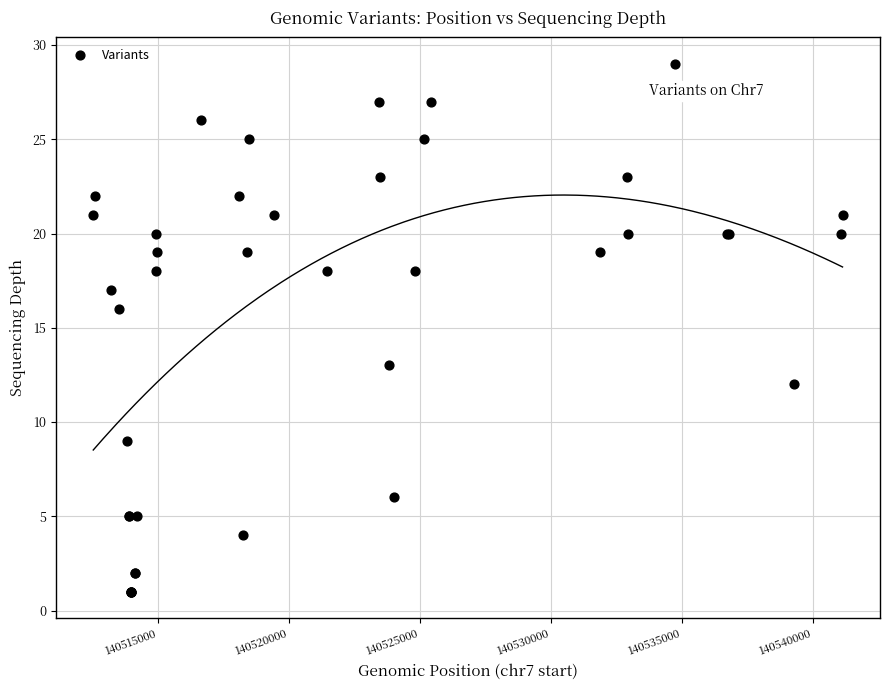

What Y value in the scatter plot is closest to 15?

16